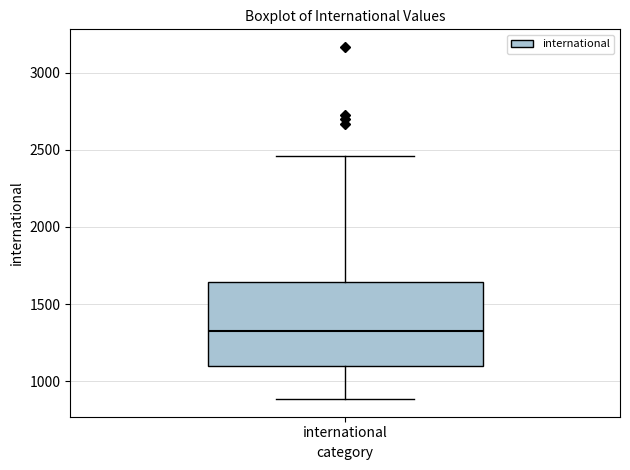

Read this box plot against the y-axis: the position of the median line, the range covered by the box, and the ends of both whiskers. The values are not printed on the chart, so give them approximately, as read against the axis.

median 1300, box 1100 to 1650, whiskers 900 to 2450